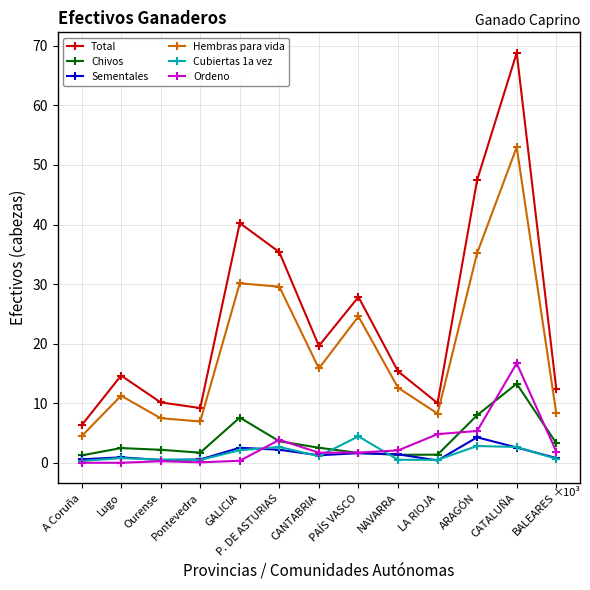

What are all the series names shown in the legend?

Total, Chivos, Sementales, Hembras para vida, Cubiertas 1a vez, Ordeno